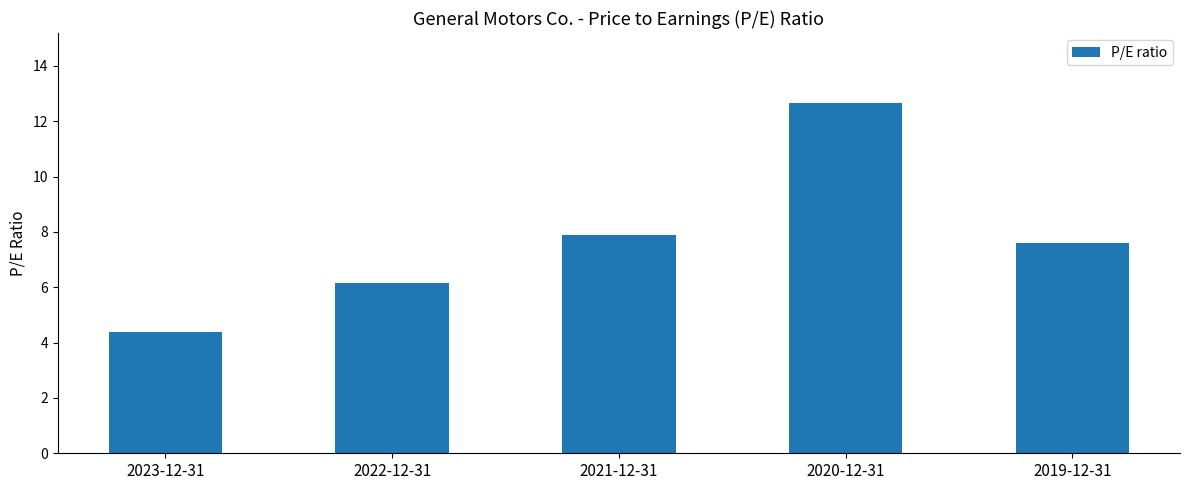

What value does the data have at 2023-12-31?

4.4